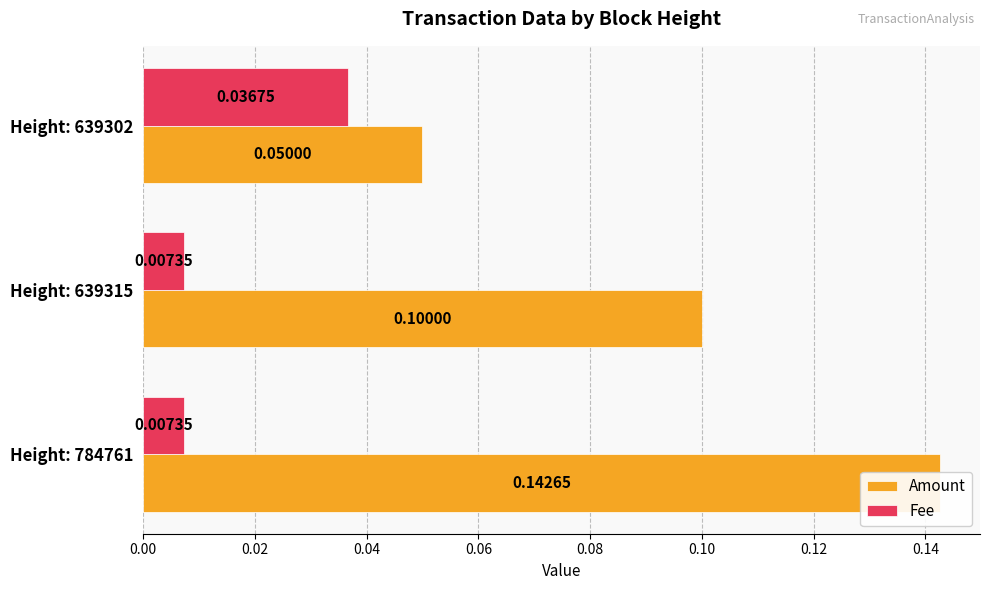

The Fee series shows 0.0 at 0.04. True or false?

False